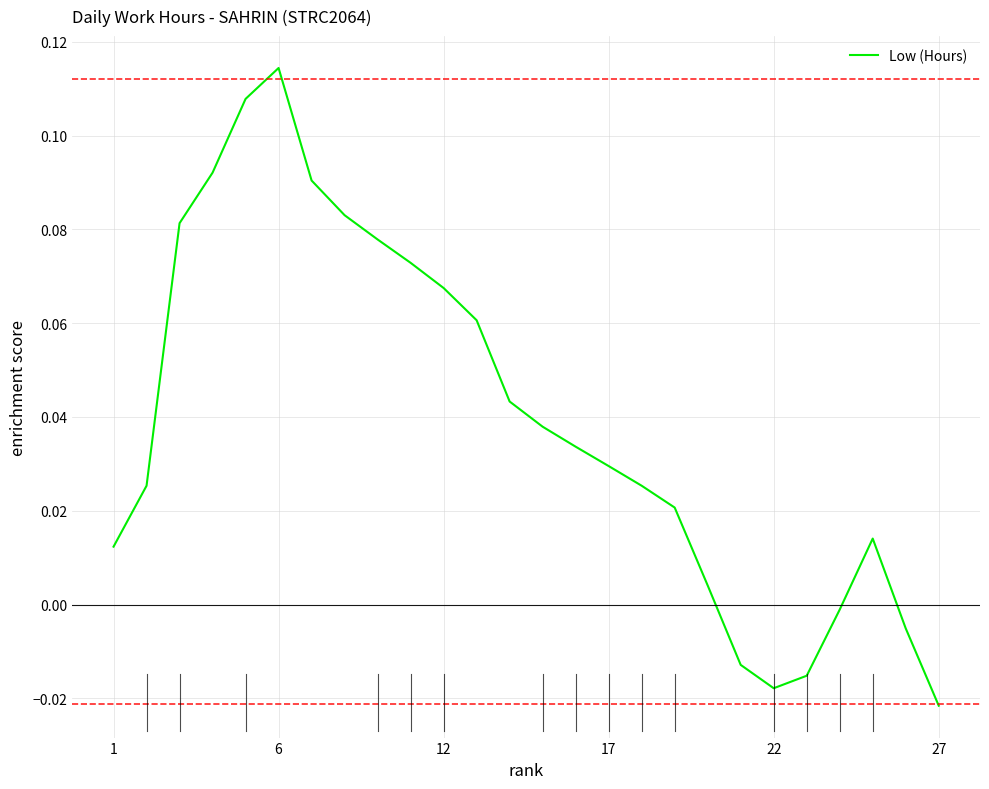

What is the sum of all values?

1.0